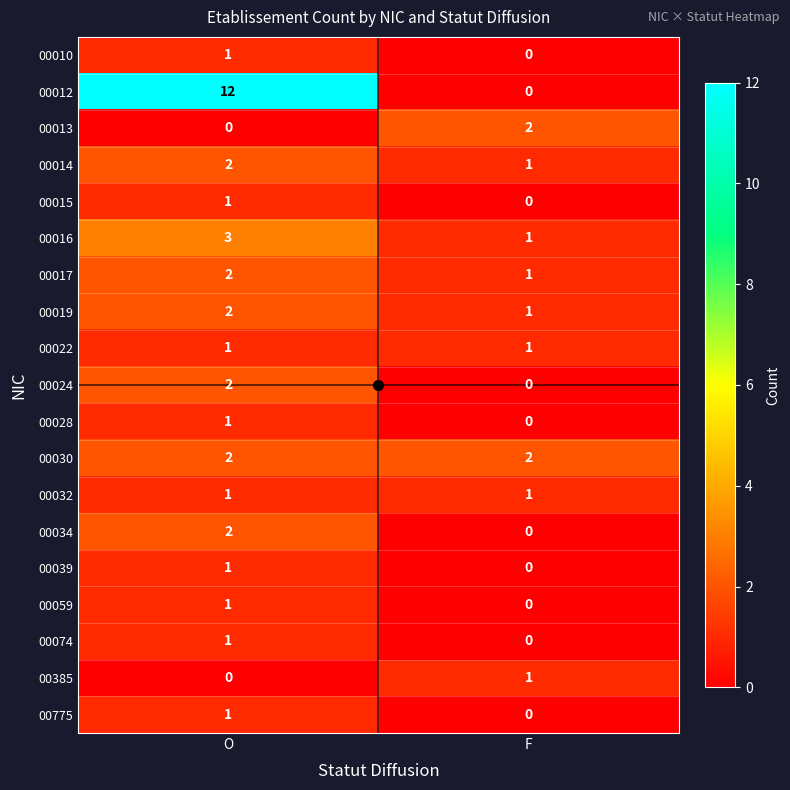

At which category is the sum across all series the highest?

O